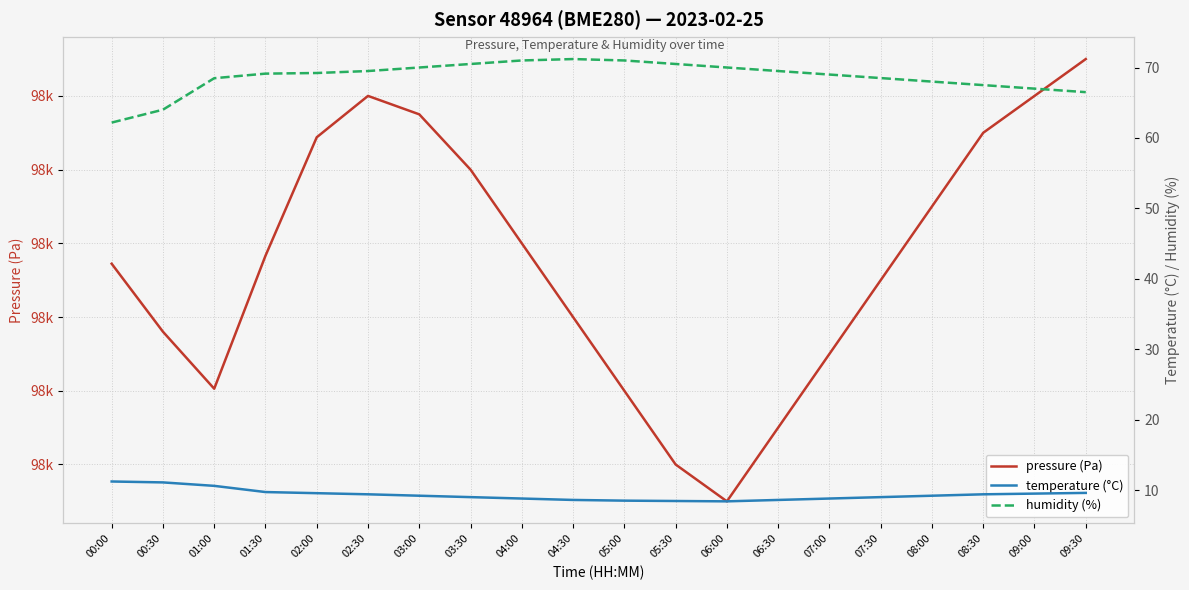

List the series in order of their peak value, lowest first.

temperature (°C), humidity (%), pressure (Pa)